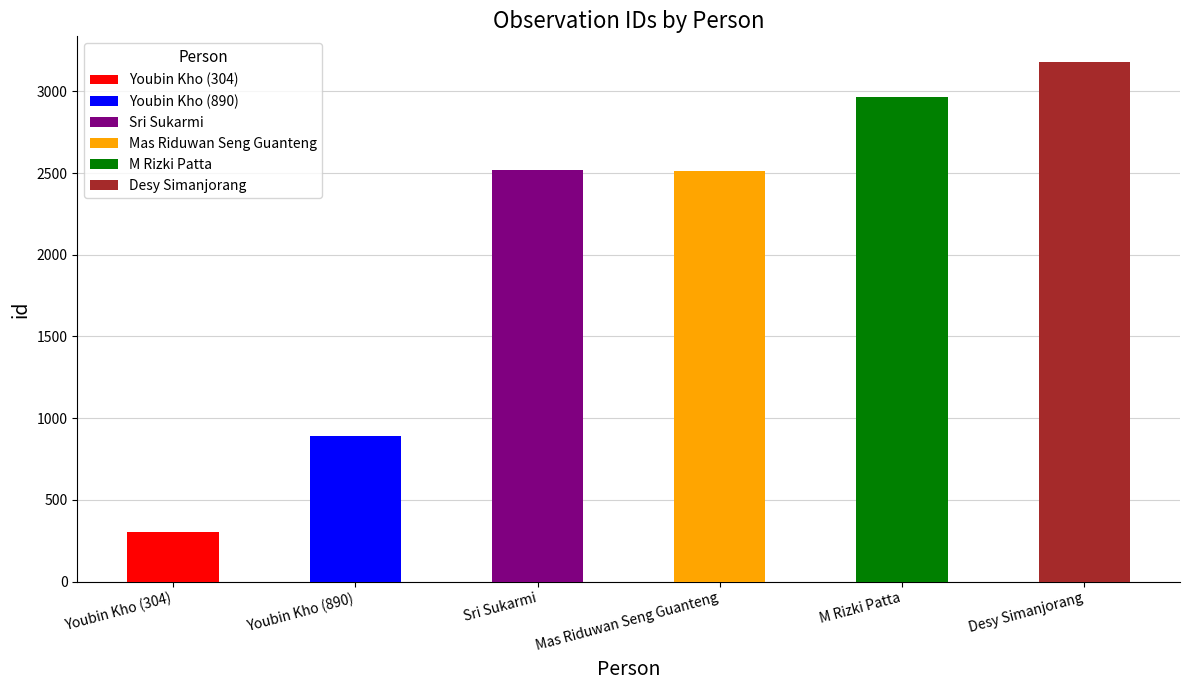

Reading left to right, list all the values displayed in this chart.

Youbin Kho (304)=304	Youbin Kho (890)=890	Sri Sukarmi=2518	Mas Riduwan Seng Guanteng=2510	M Rizki Patta=2967	Desy Simanjorang=3178